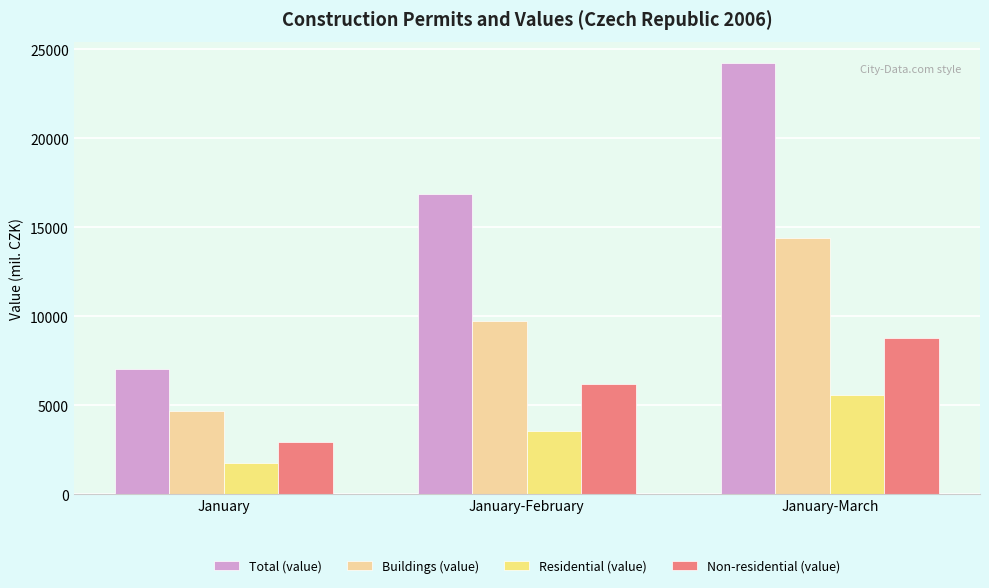

What are all the series names shown in the legend?

Total (value), Buildings (value), Residential (value), Non-residential (value)